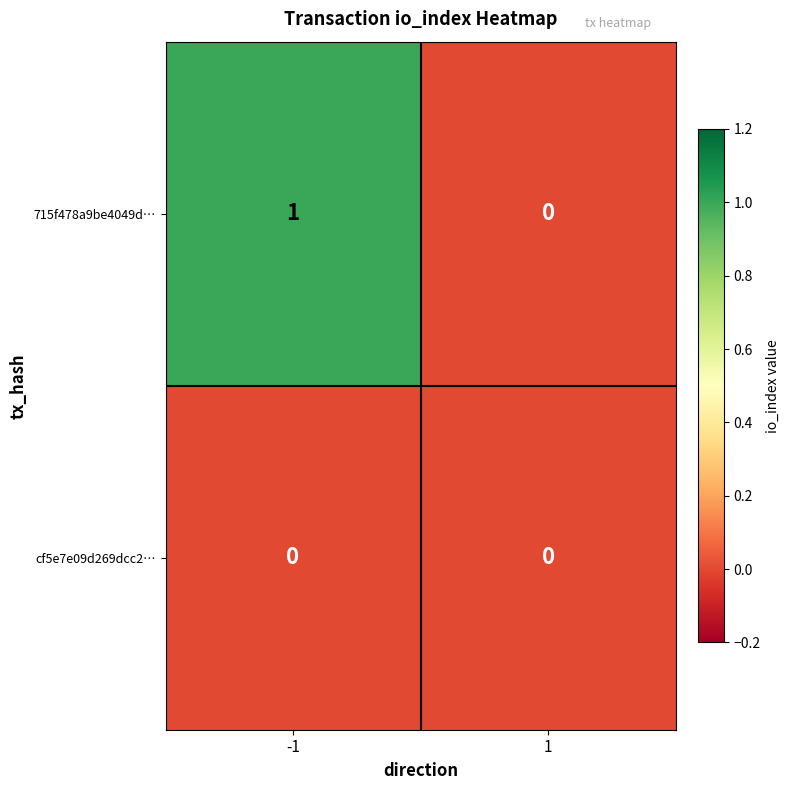

Which series has the widest spread of values?

715f478a9be4049d…